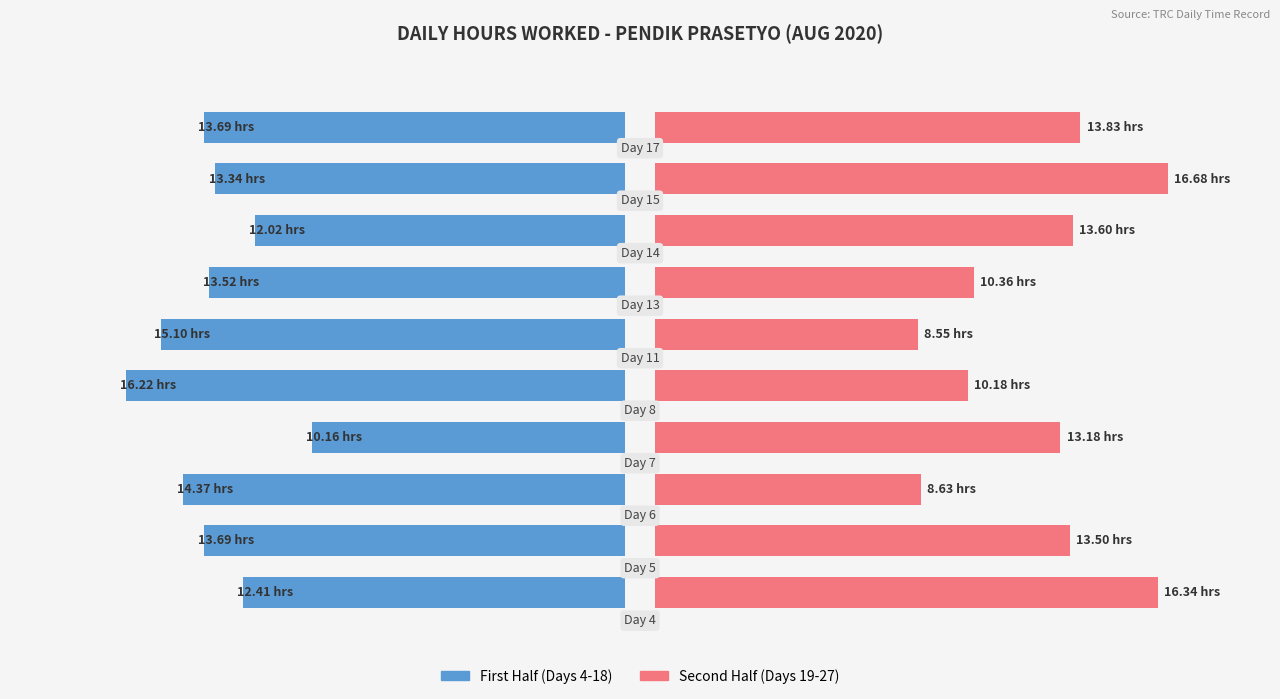

Which series has the widest spread of values?

Second Half